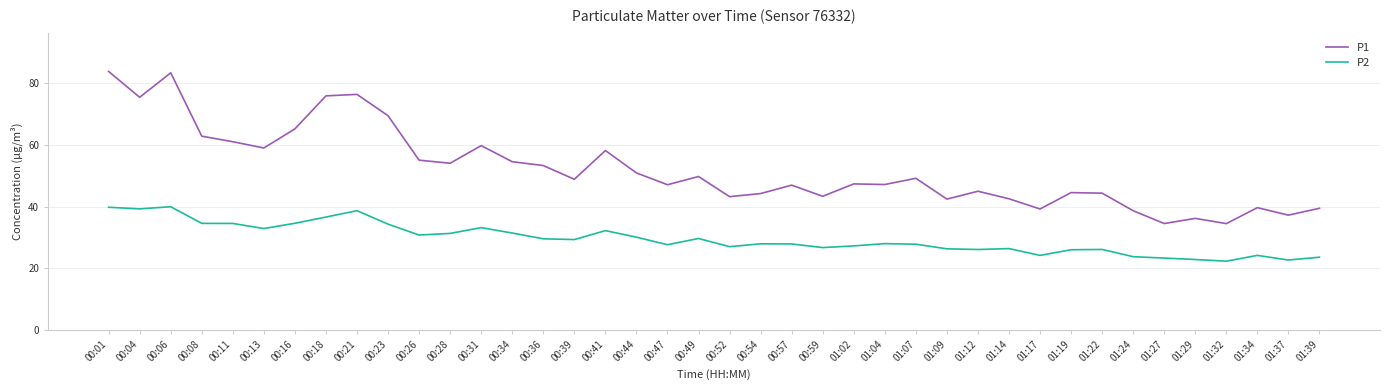

True or false: P1 and P2 cross at least once.

False